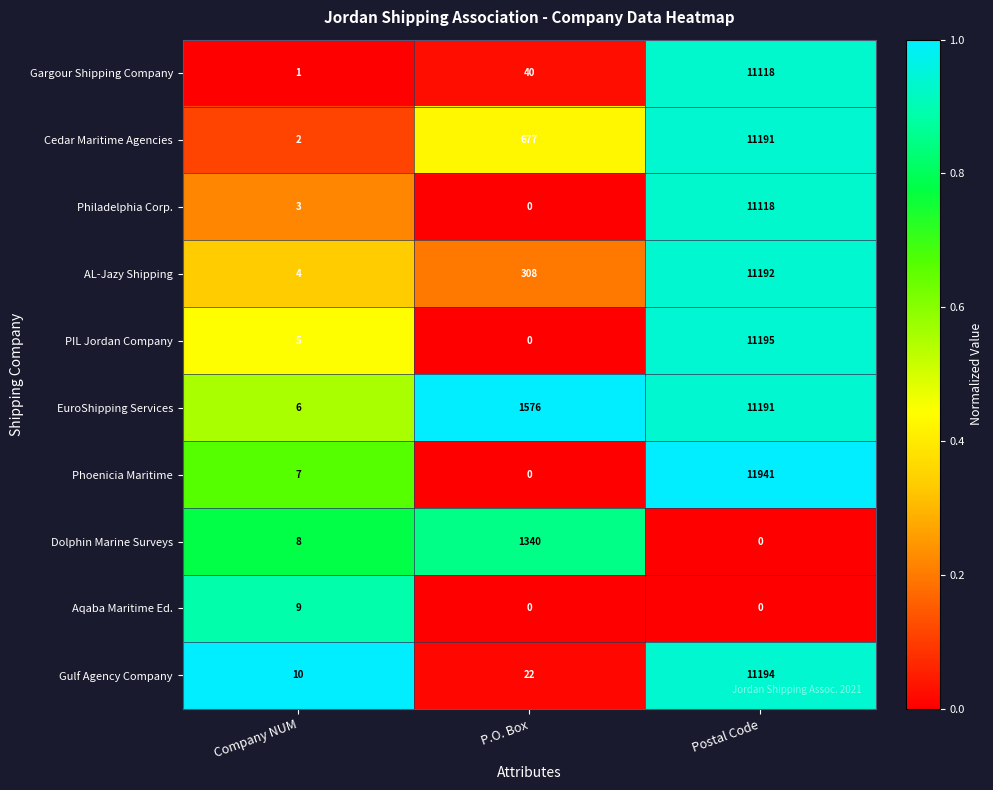

At which label does Philadelphia Corp. reach its minimum?

P.O. Box